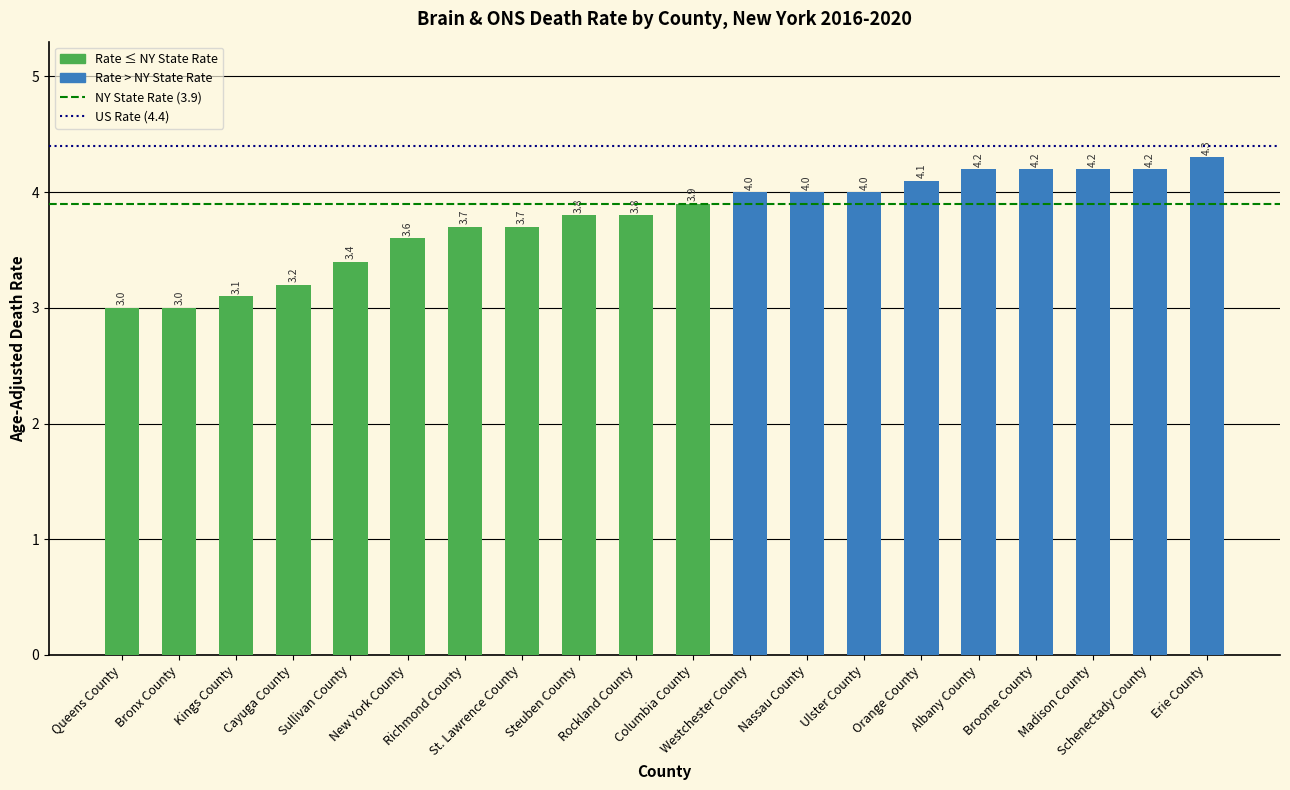

What is the value of the 19th bar from the left?

4.2